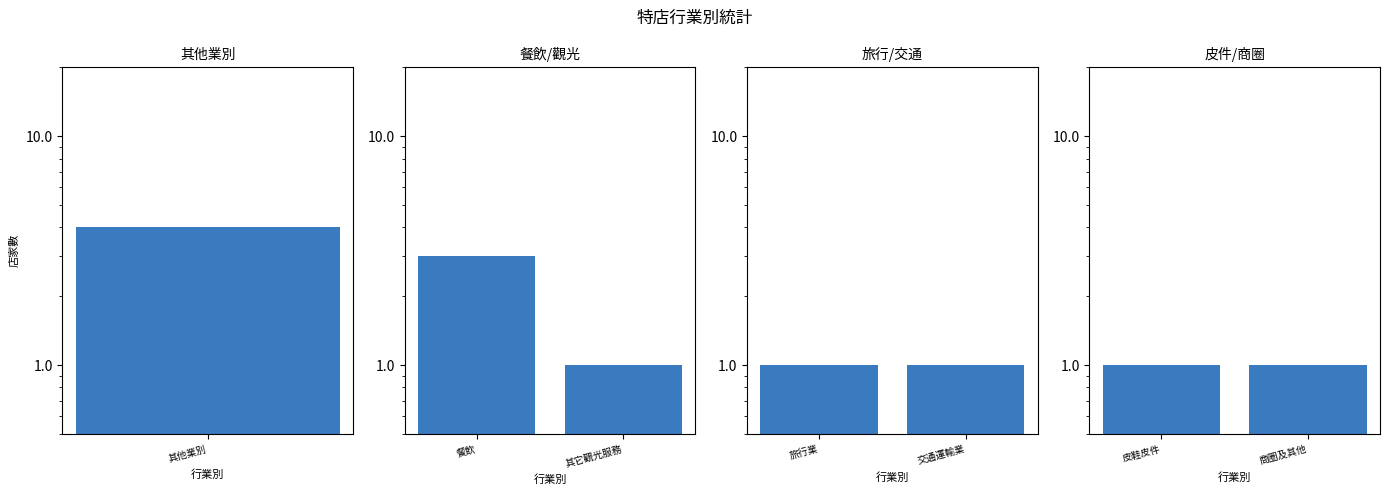

Which series has the largest total across all categories?

餐飲/觀光